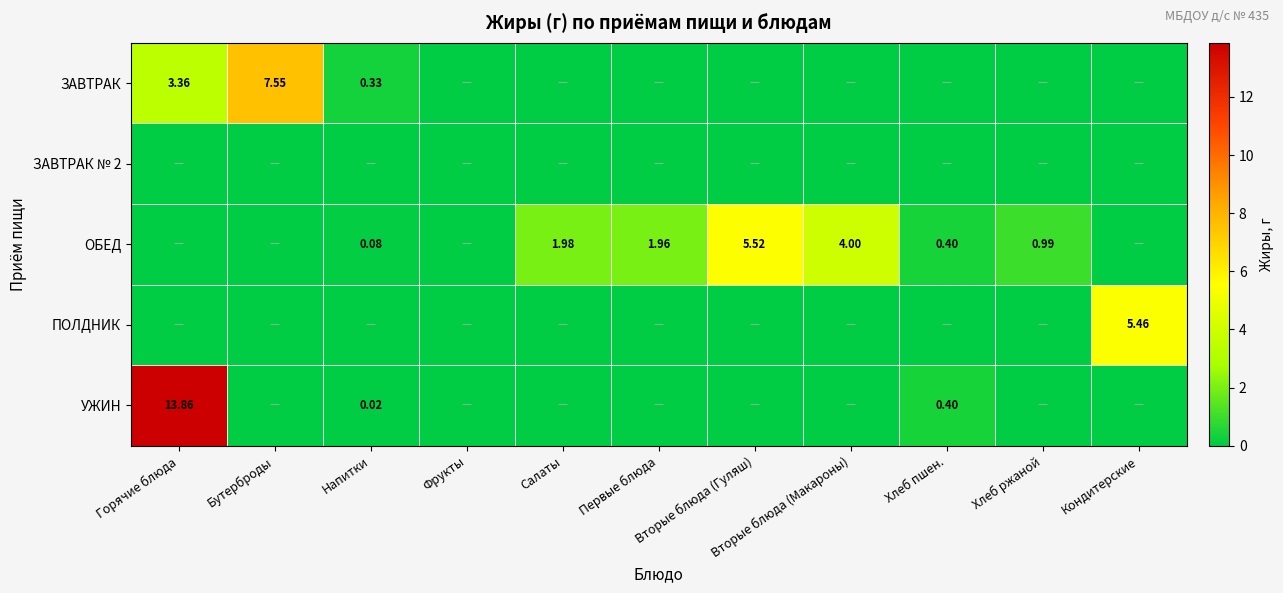

Which series has the largest total across all categories?

ОБЕД